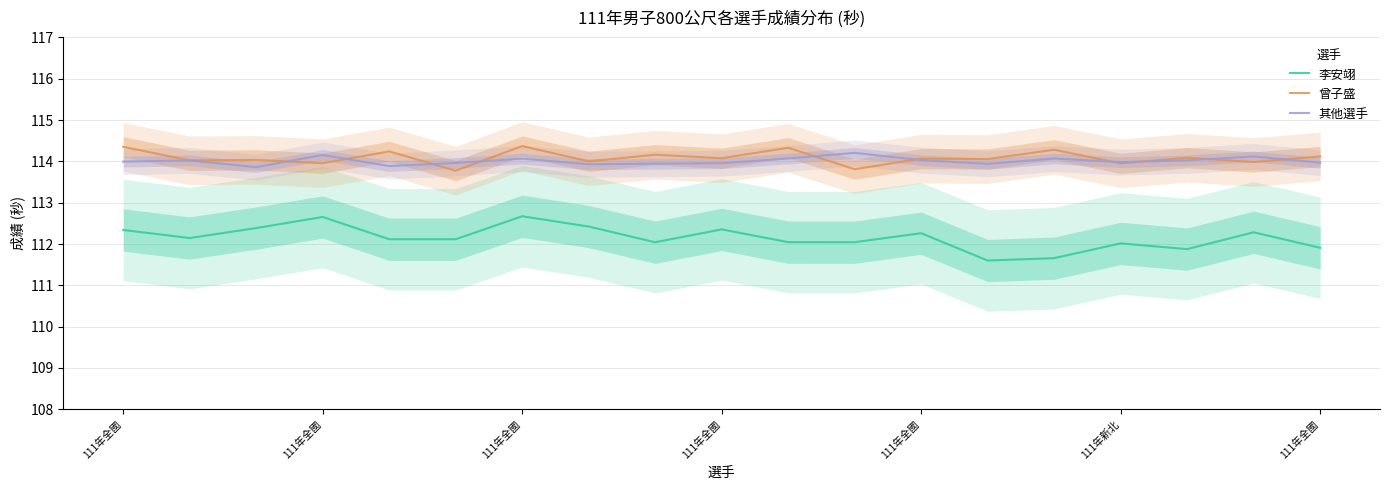

Which series has the largest total across all categories?

曾子盛